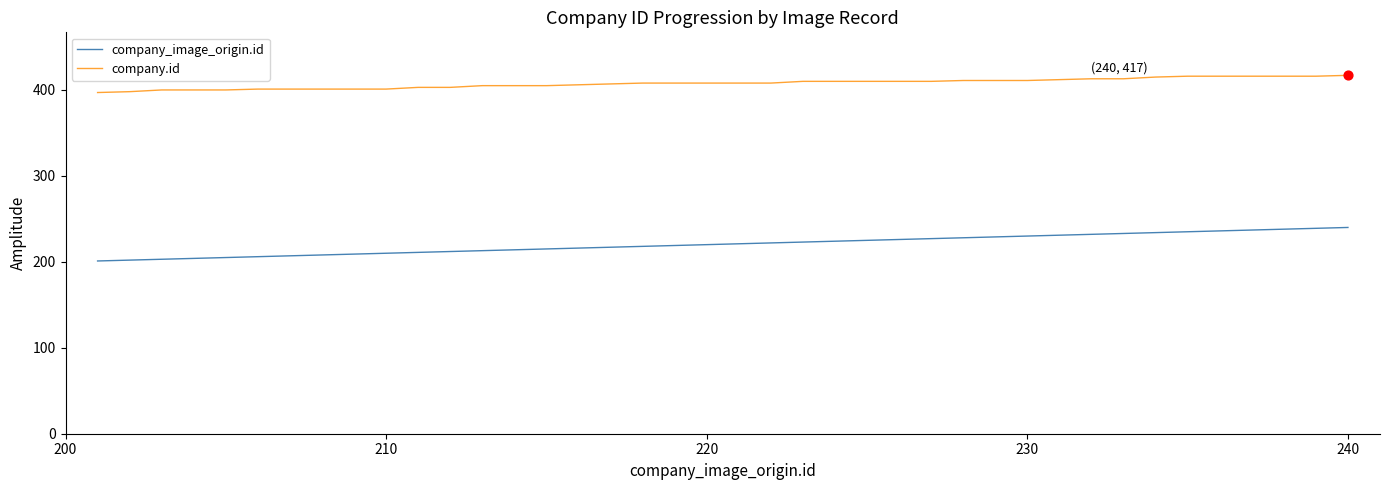

Which series has the largest range (max minus min)?

company_image_origin.id